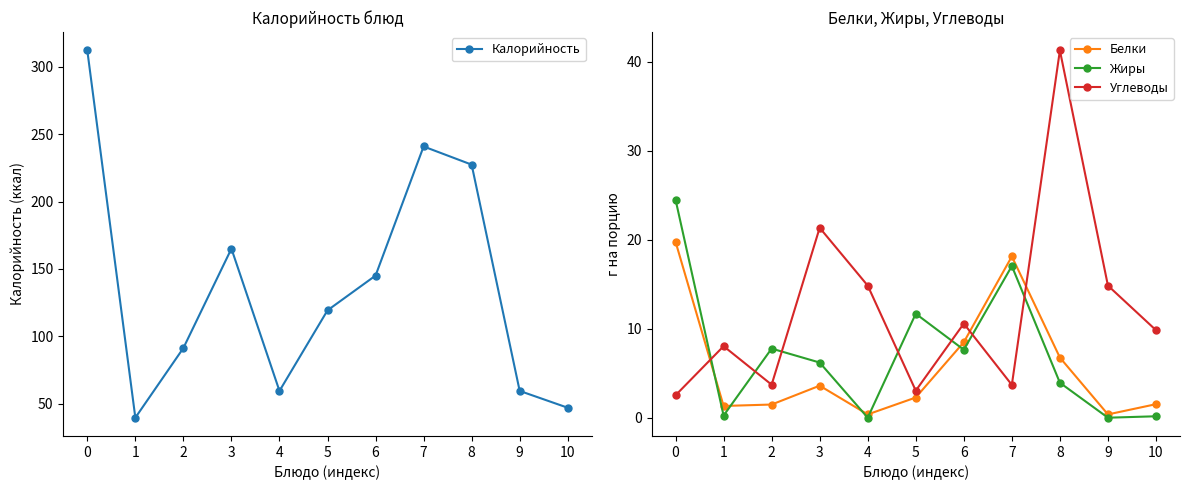

True or false: Калорийность and Белки cross at least once.

False